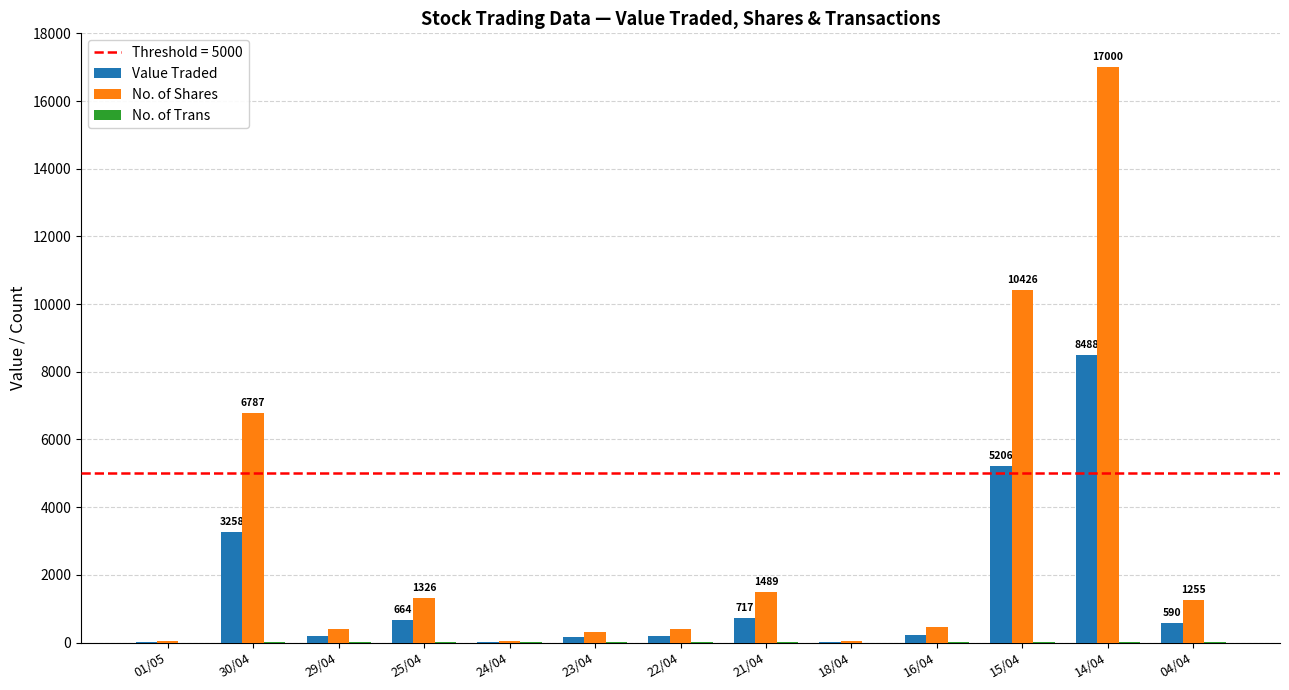

How many series are shown in this chart?

3